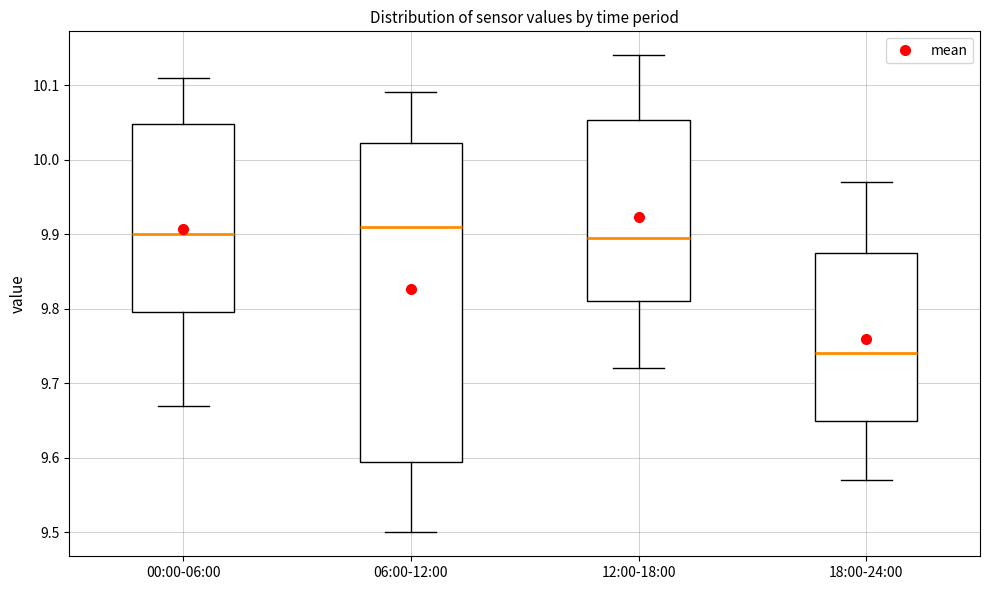

Where does the lower whisker of the box for 12:00-18:00 end on the y-axis? The values are not printed on the chart, so give them approximately, as read against the axis.

9.72